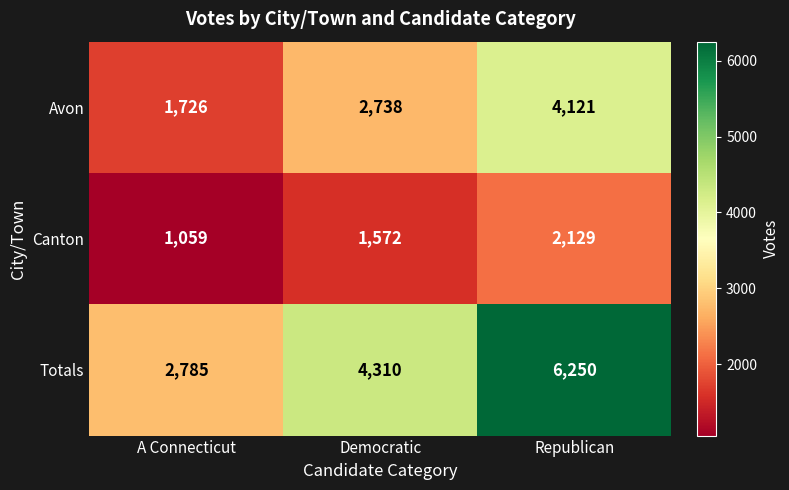

Reading left to right, what are all the values shown in this chart?

Avon: A Connecticut=1726	Democratic=2738	Republican=4121
Canton: A Connecticut=1059	Democratic=1572	Republican=2129
Totals: A Connecticut=2785	Democratic=4310	Republican=6250